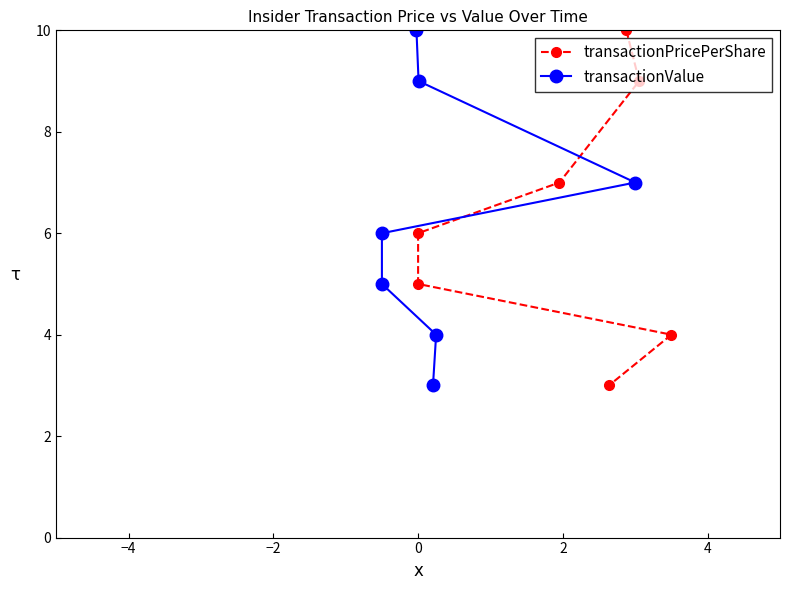

The value of transactionPricePerShare at −2 is 2. True or false?

False